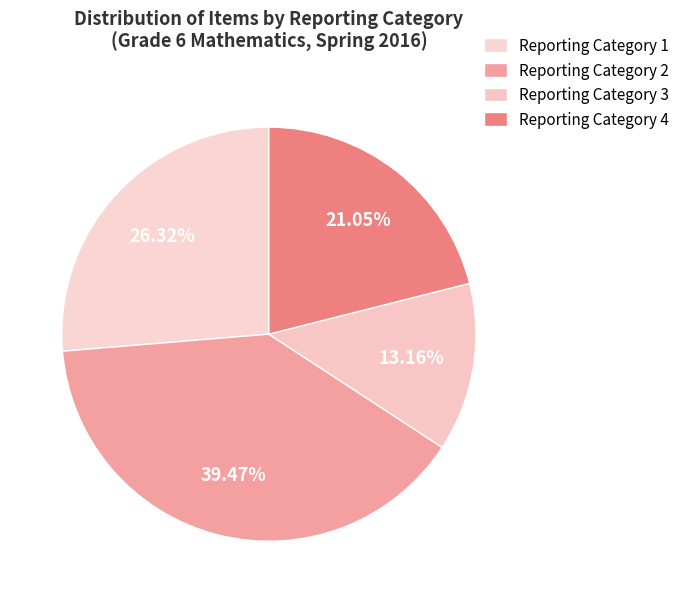

Rank the categories by value from highest to lowest.

Reporting Category 2, Reporting Category 1, Reporting Category 4, Reporting Category 3